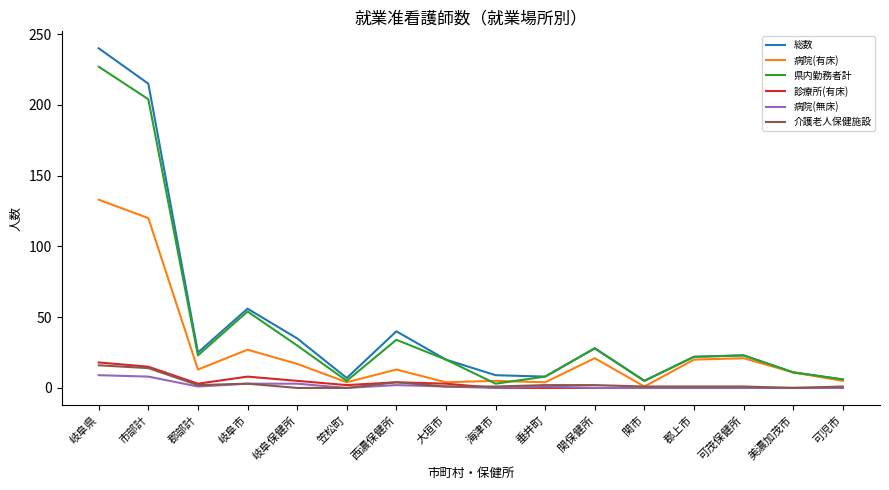

Which series changed the most between 岐阜県 and 郡部計?

総数